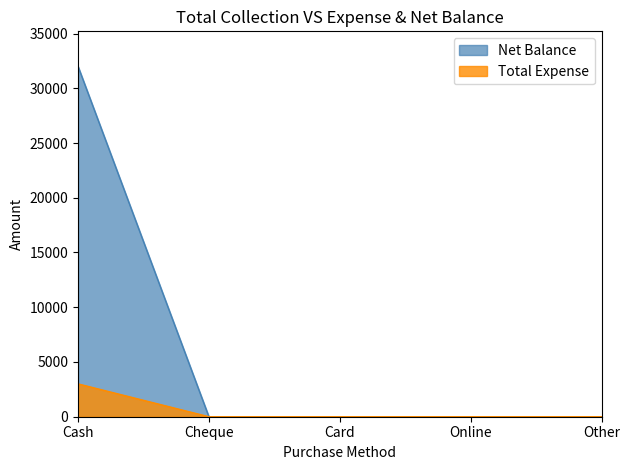

The Total Expense series shows -18960 at Other. True or false?

False